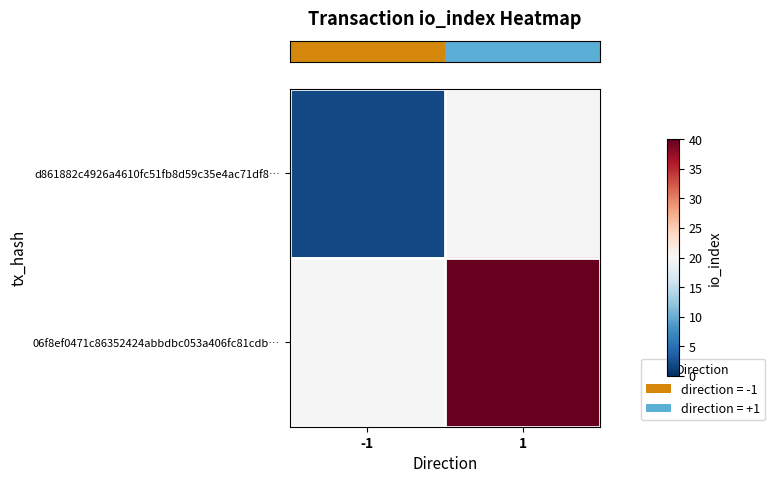

The row_0 series shows 2.0 at -1. True or false?

True